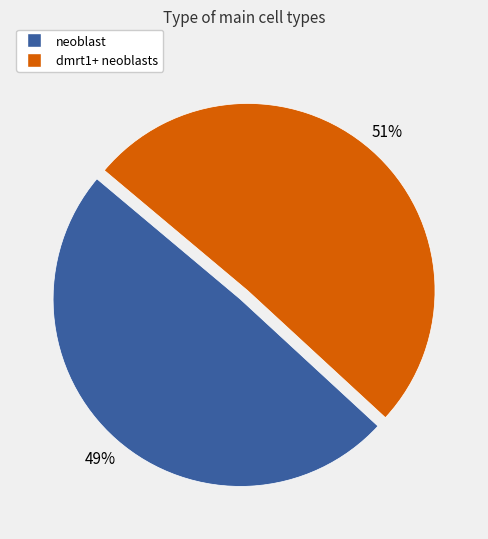

How many slices are in this pie chart?

2